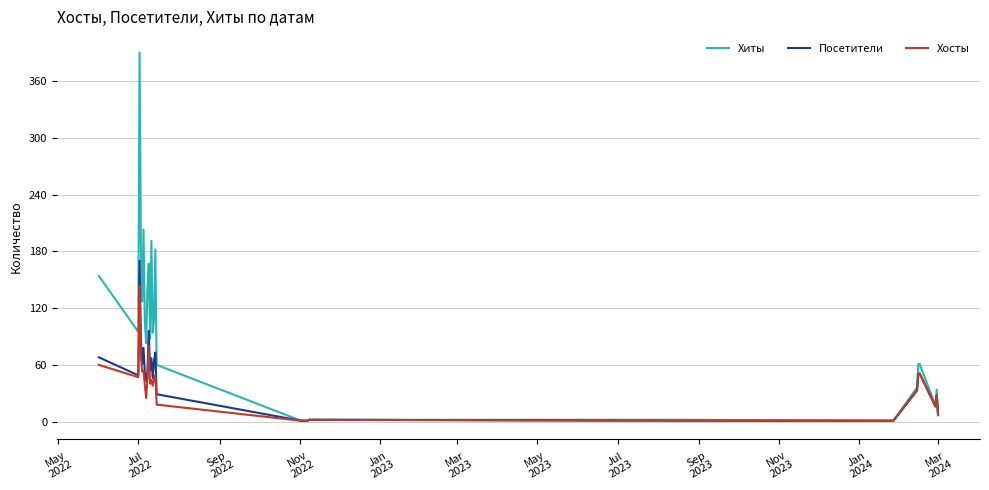

List the series in order of their peak value, lowest first.

Хосты, Посетители, Хиты